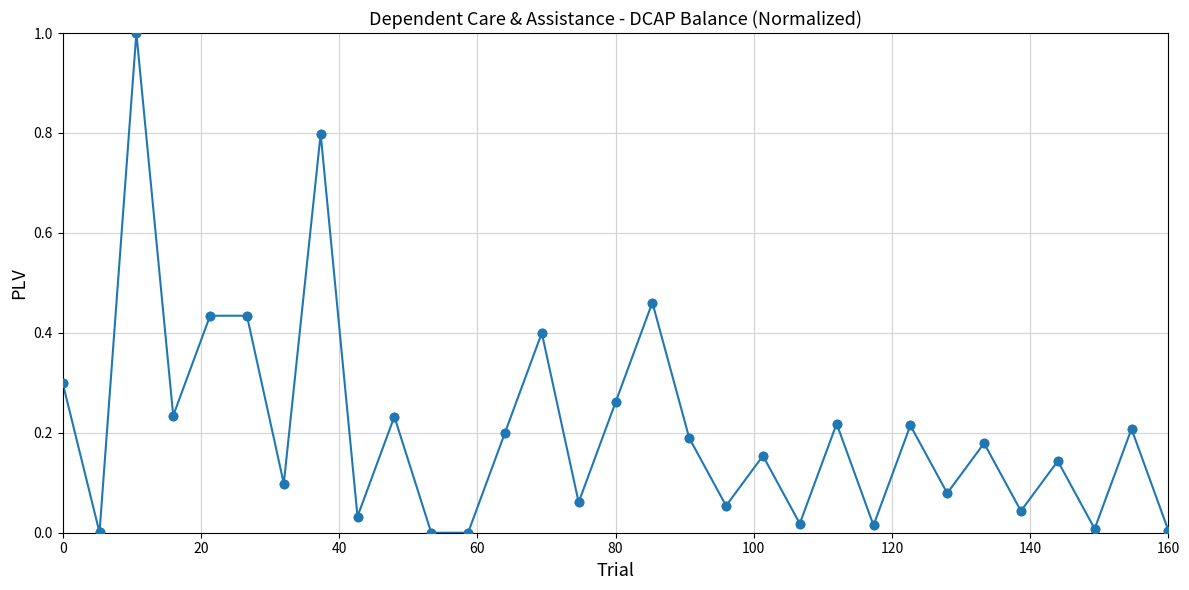

How many interior local valleys (lower than both neighbors) does the data have?

12